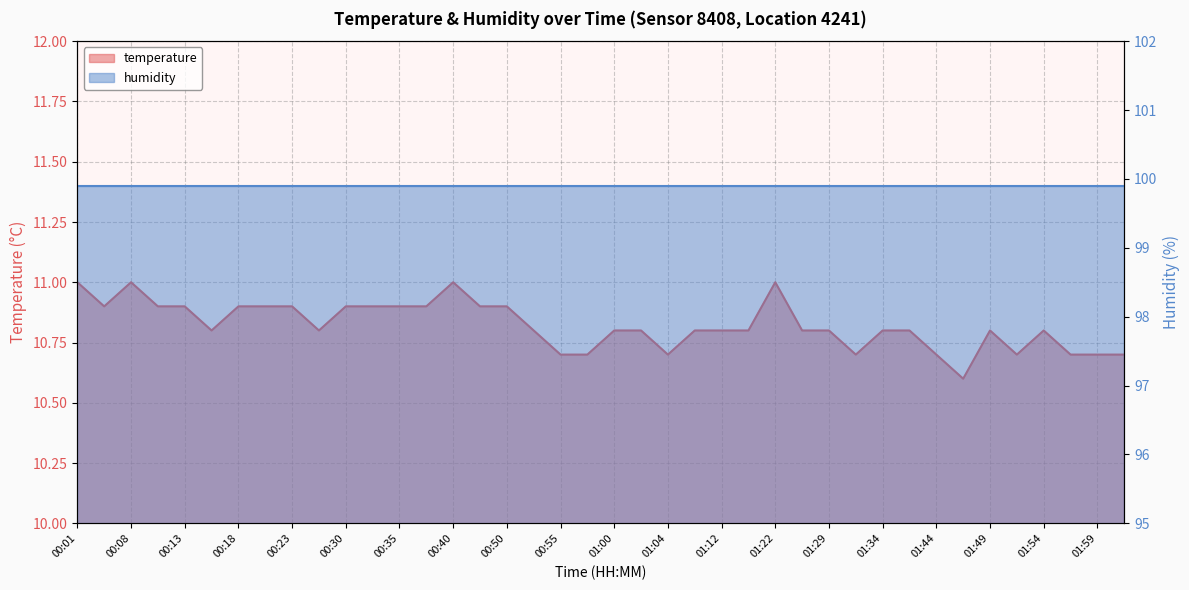

Where is the first local maximum?

00:08